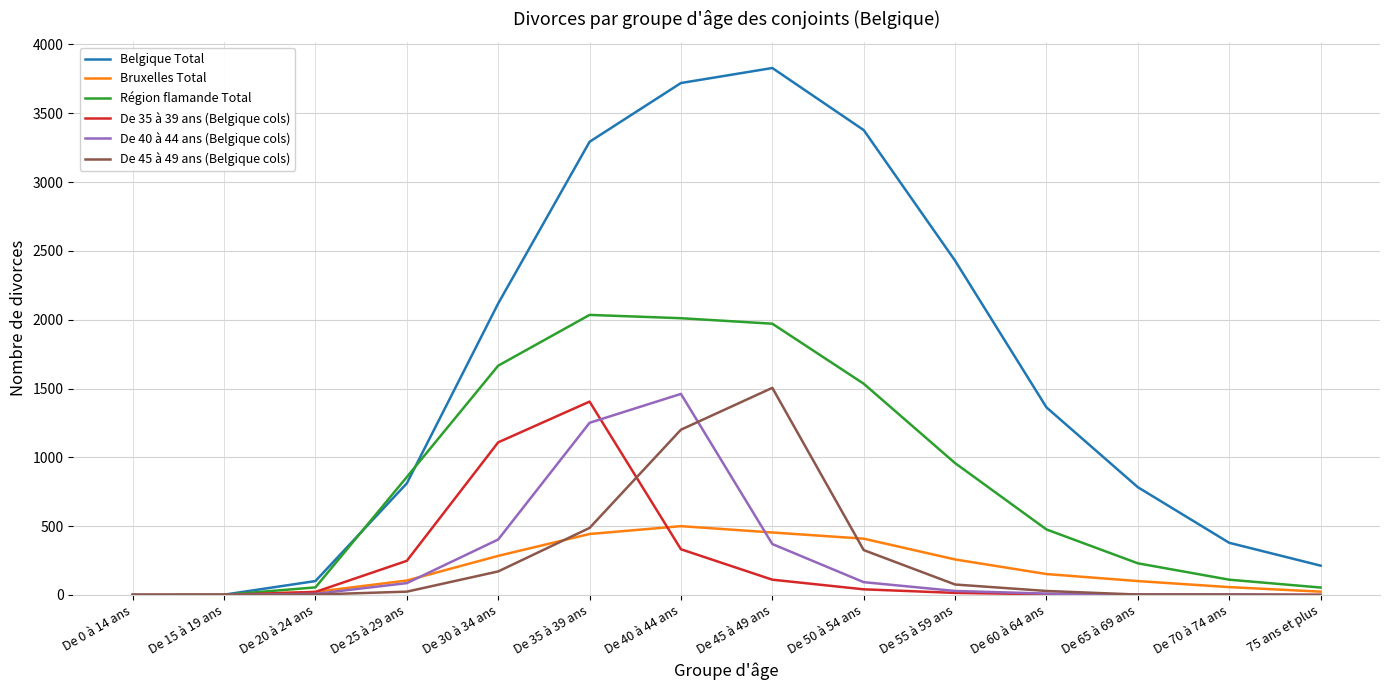

Is this an area chart (filled region under the line)?

No